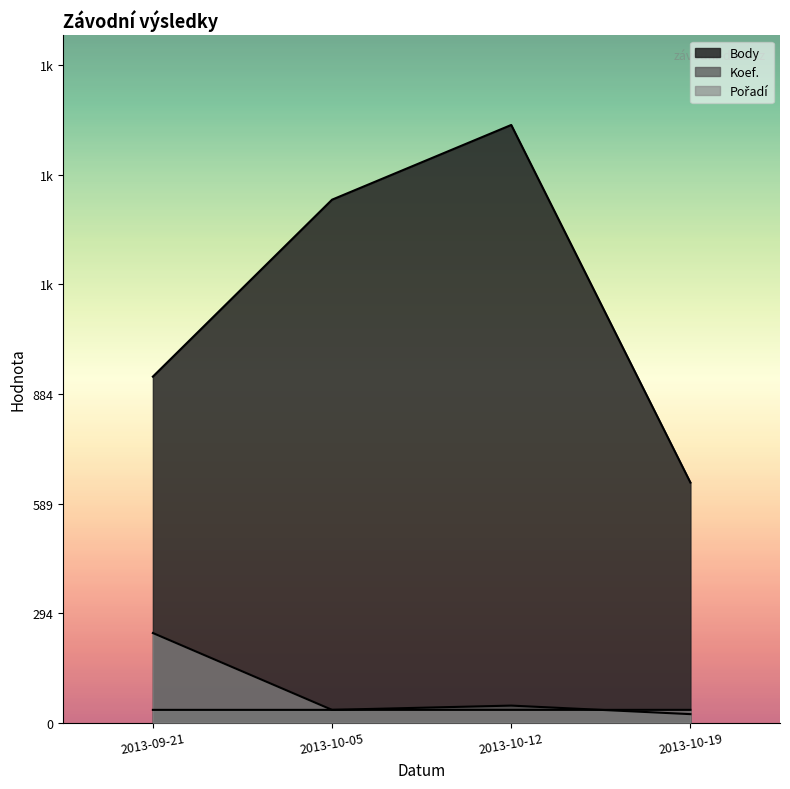

What value does the Pořadí series have at 2013-09-21?

241.2